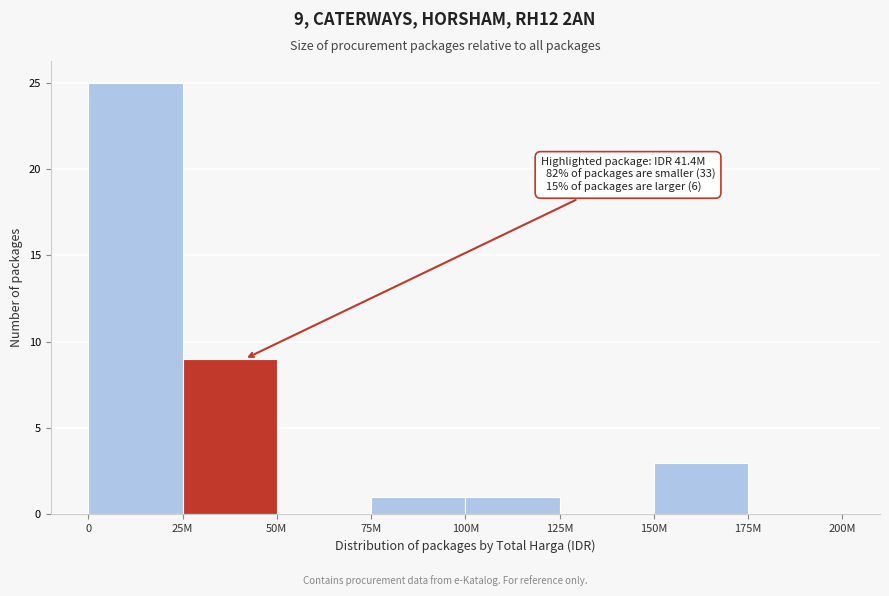

Reading left to right, list all the values displayed in this chart.

0=25	25M=9	50M=0	75M=1	100M=1	125M=0	150M=3	175M=0